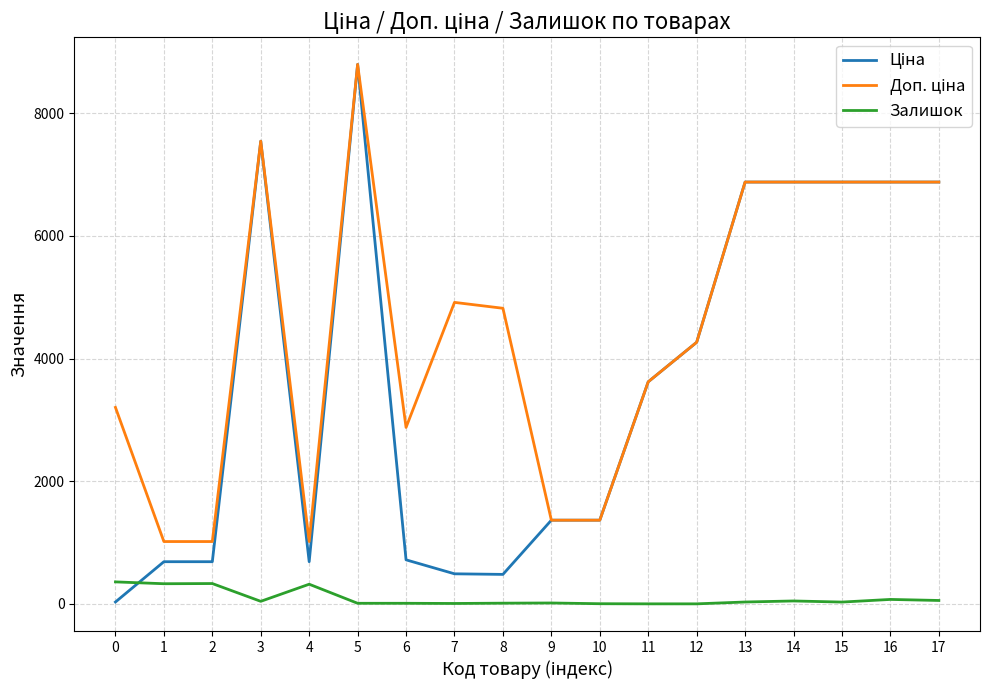

At which category is the sum across all series the highest?

5